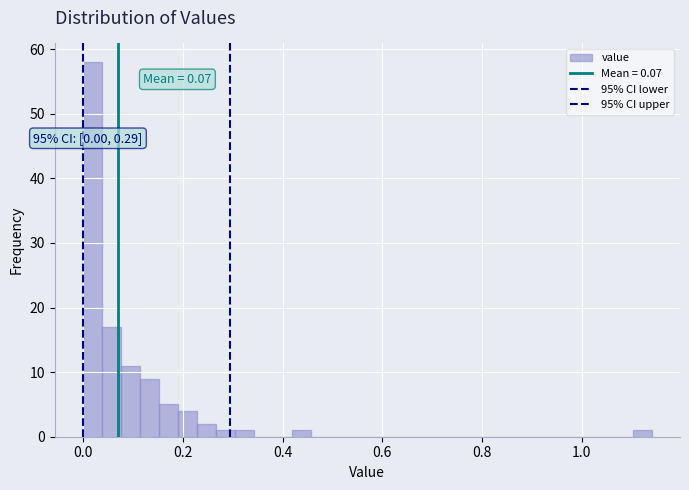

Read against the x-axis, roughly where is the centre of the tallest bar?

0.02